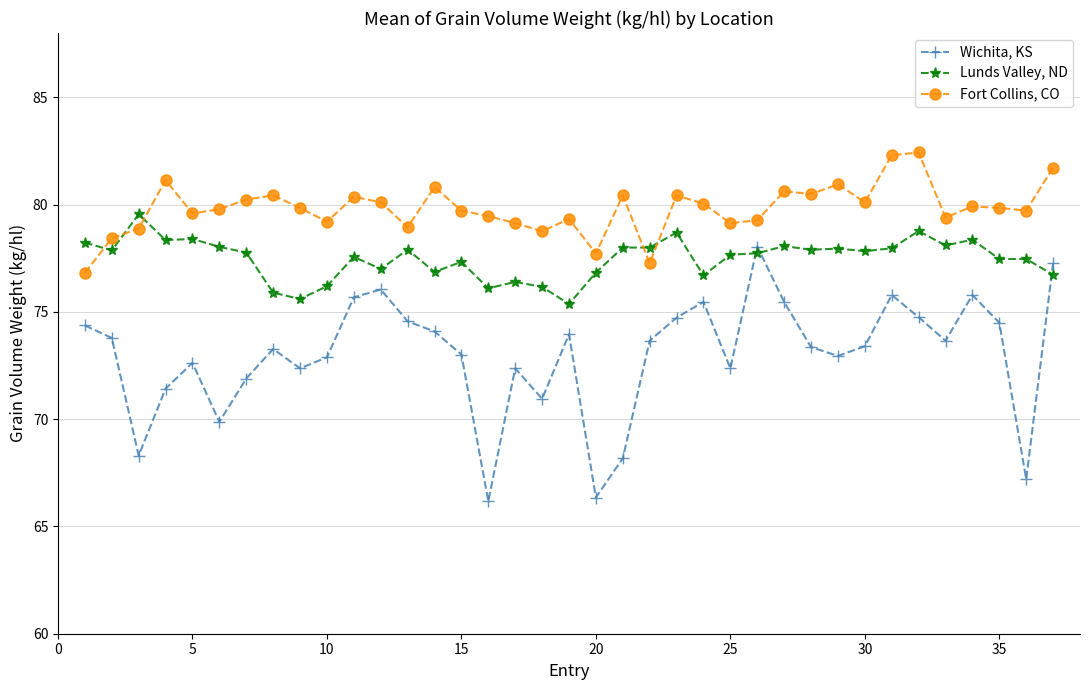

Rank the series by their maximum value, from highest to lowest.

Fort Collins, CO, Lunds Valley, ND, Wichita, KS